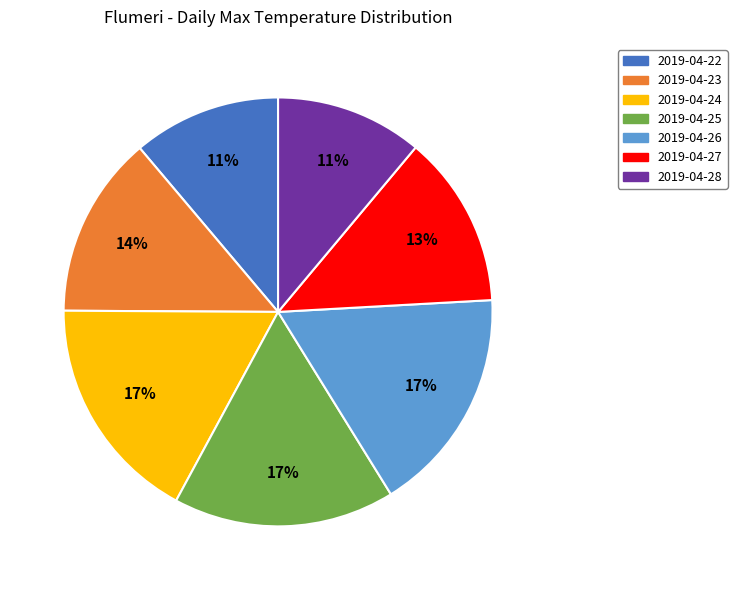

Is the sum of 2019-04-24 and 2019-04-23 greater than half?

No